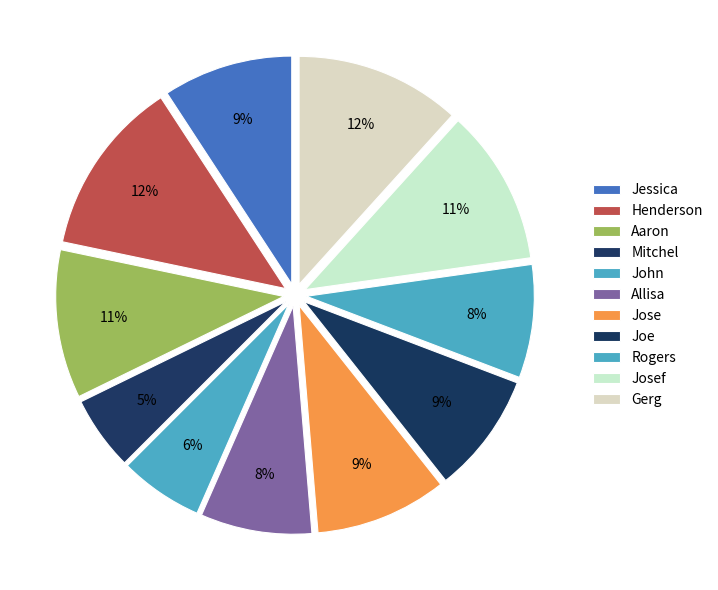

Is it true that Aaron is 11% of the pie?

True